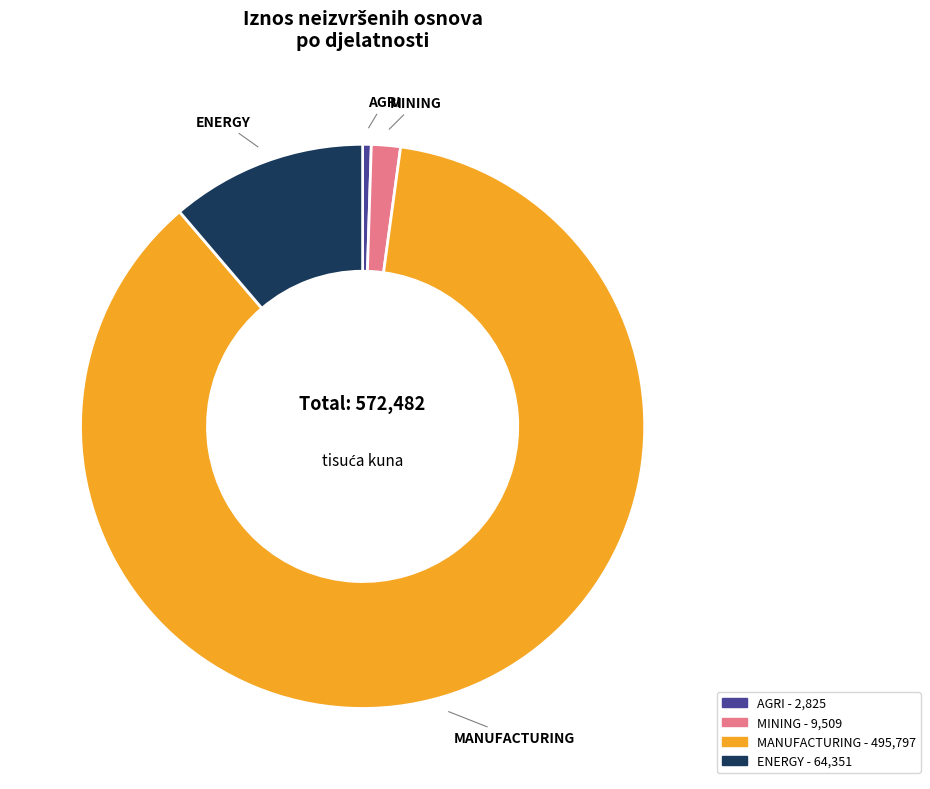

Does any single category account for the majority?

Yes